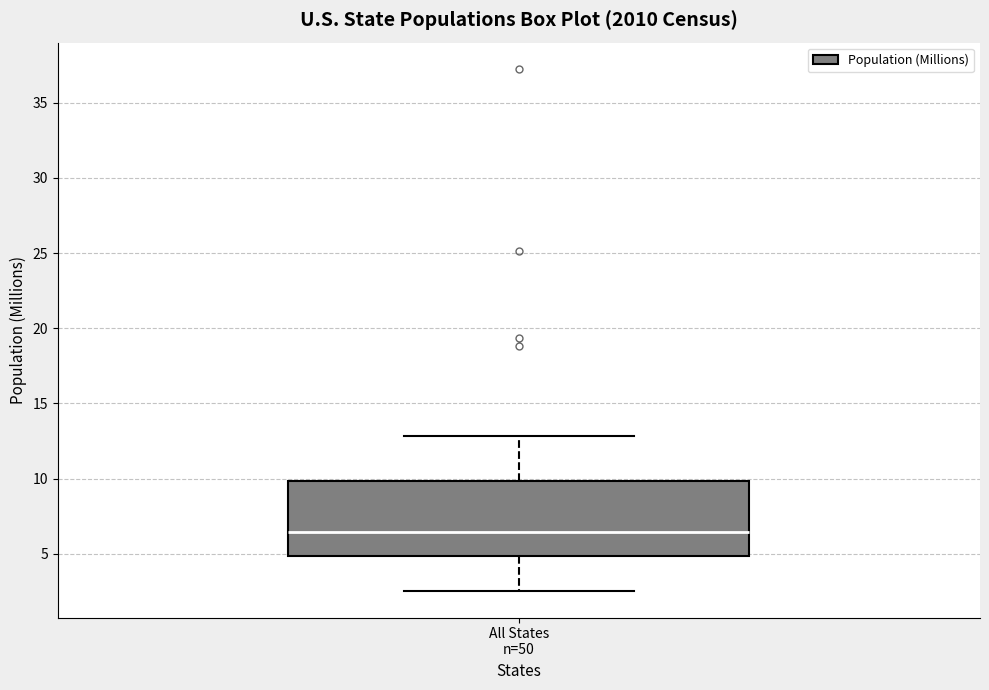

Where is the lower edge of the box for All States n=50 on the y-axis? The values are not printed on the chart, so give them approximately, as read against the axis.

5.0